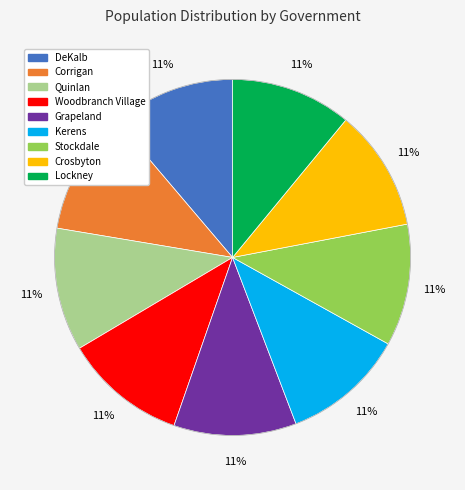

What percentage is the Stockdale slice, to the nearest percent?

11%